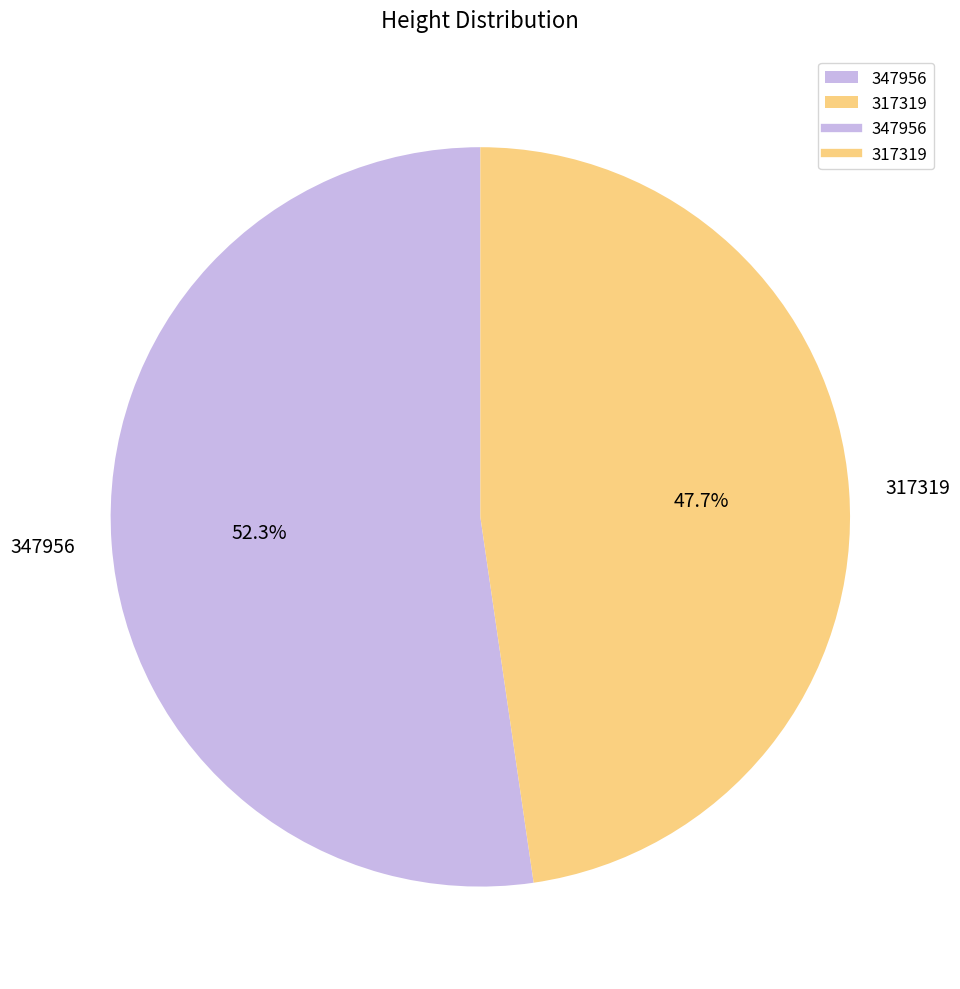

Rank the categories by value from highest to lowest.

347956, 317319